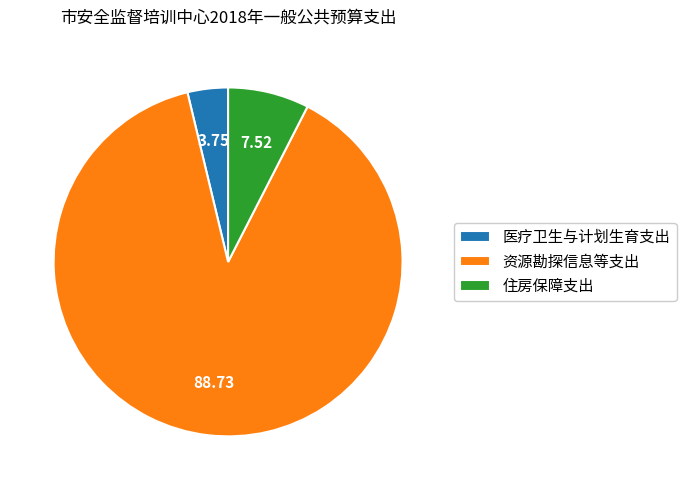

Is the sum of 住房保障支出 and 资源勘探信息等支出 greater than half?

Yes